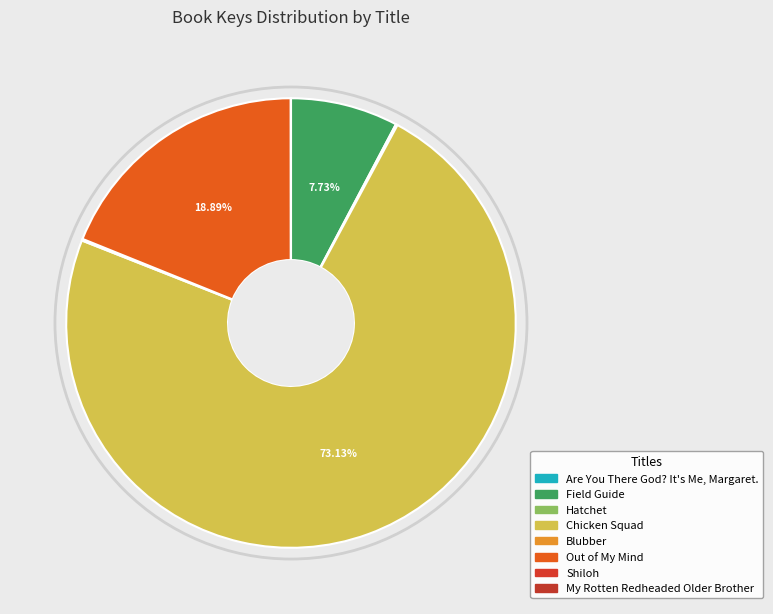

To the nearest percent, what is the difference between the largest and smallest slice percentages?

73%